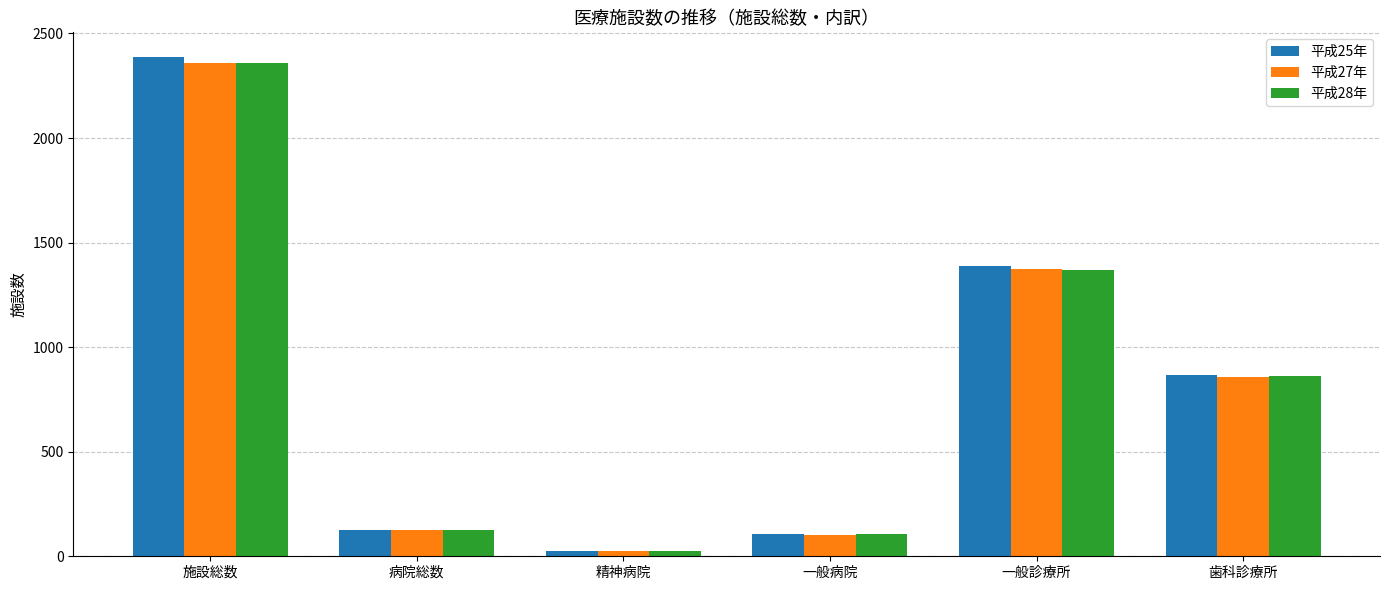

How many groups of bars are there?

6